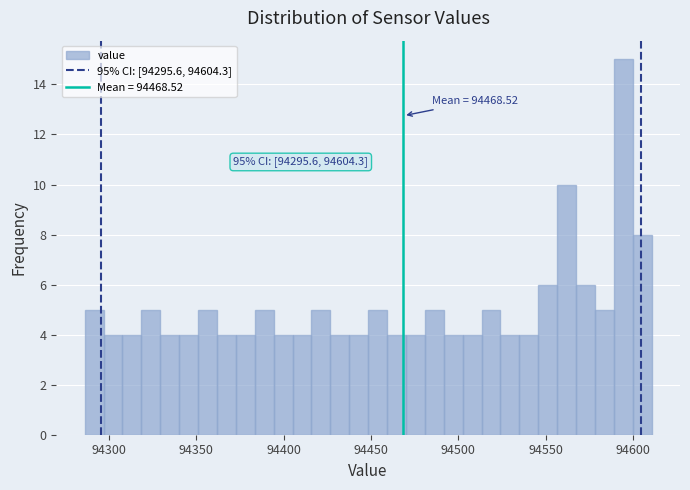

Around what value on the x-axis is the tallest bar? Give the approximate position of its centre, as read against the axis.

94595